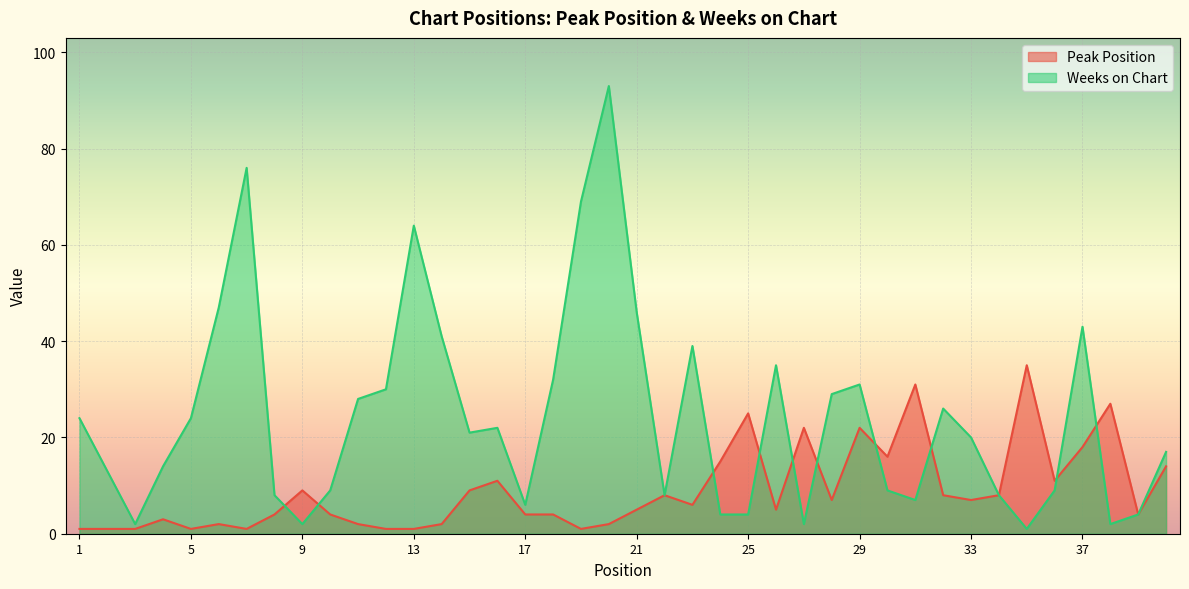

True or false: Weeks on Chart has a value of 9 at 36.

True